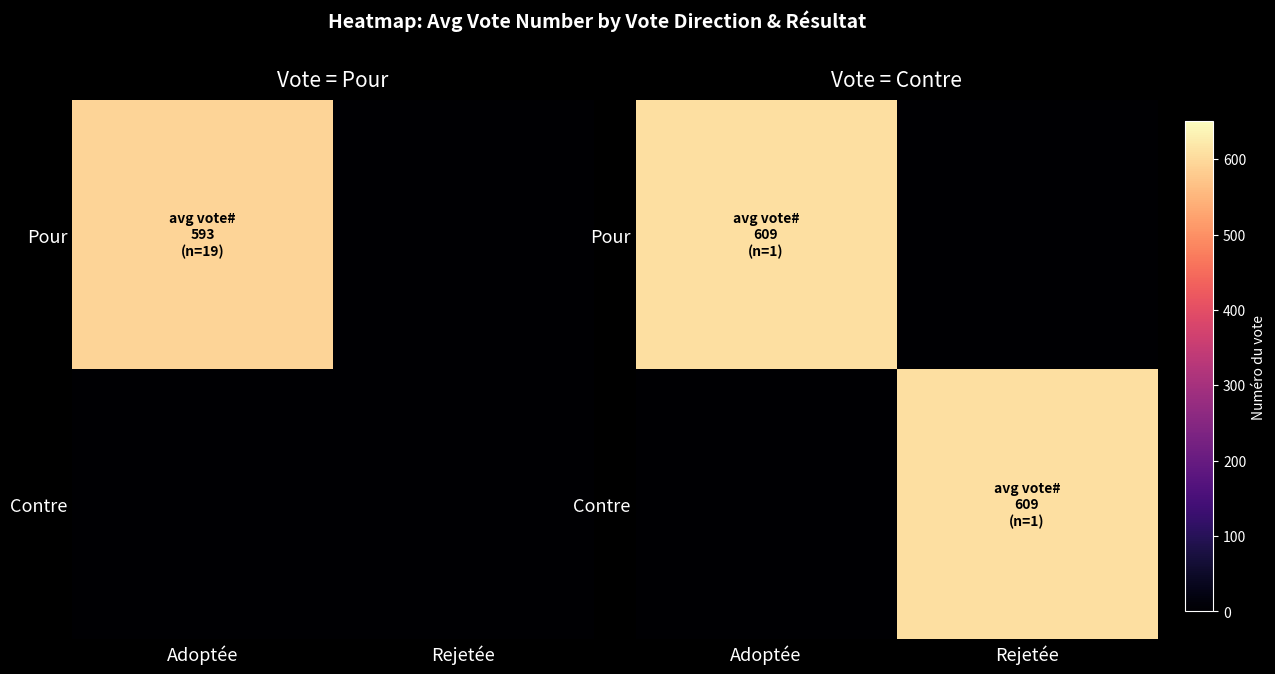

How many categories are shown in the chart?

2